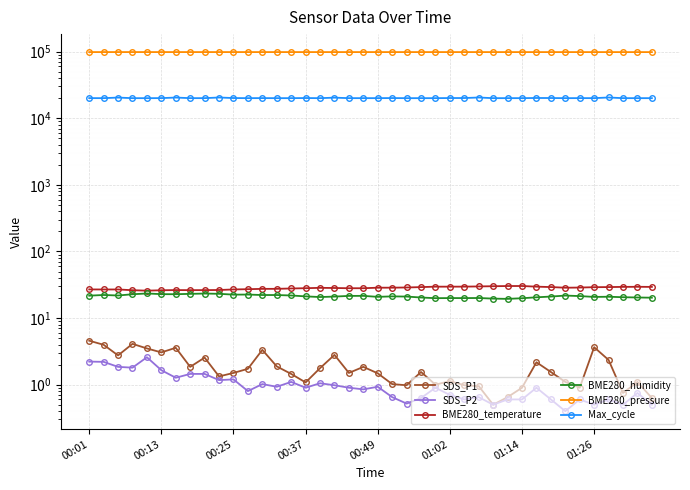

In BME280_humidity, how many points are higher than both neighbors (excluding endpoints)?

10